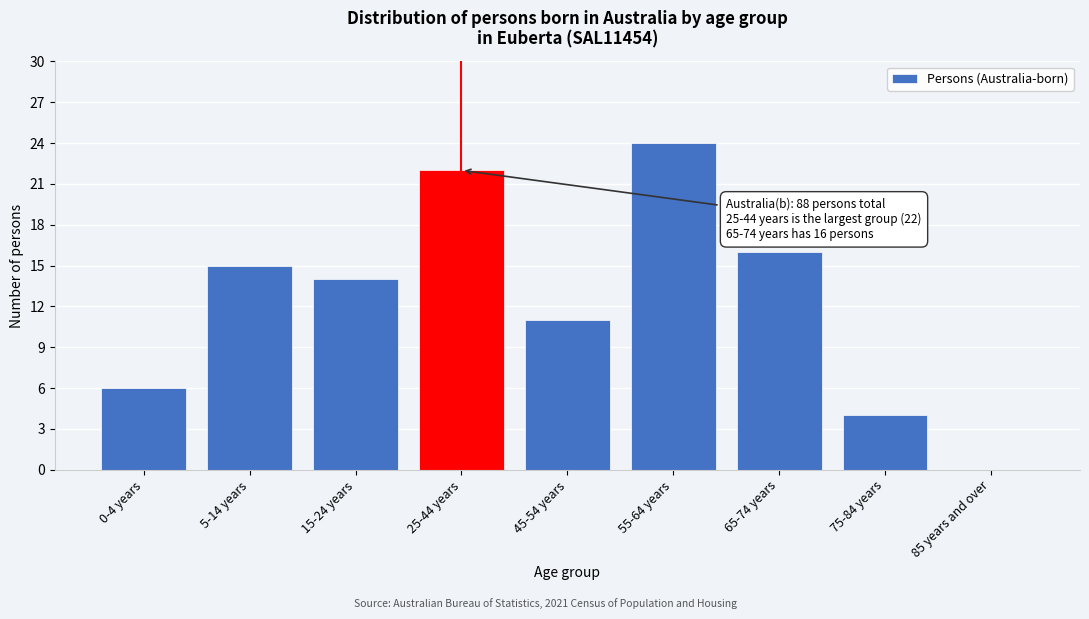

Reading left to right, extract all data points from this chart.

0-4 years=6	5-14 years=15	15-24 years=14	25-44 years=22	45-54 years=11	55-64 years=24	65-74 years=16	75-84 years=4	85 years and over=0